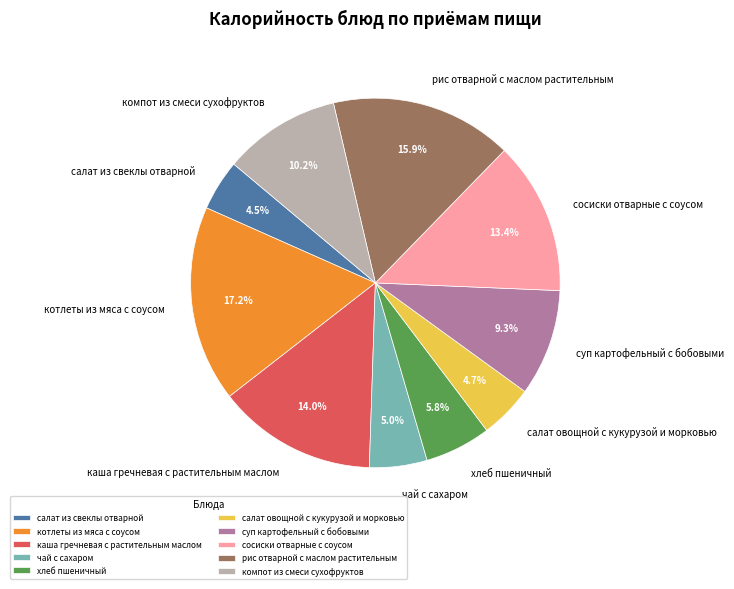

Do чай с сахаром and сосиски отварные с соусом together represent more than half of the pie?

No